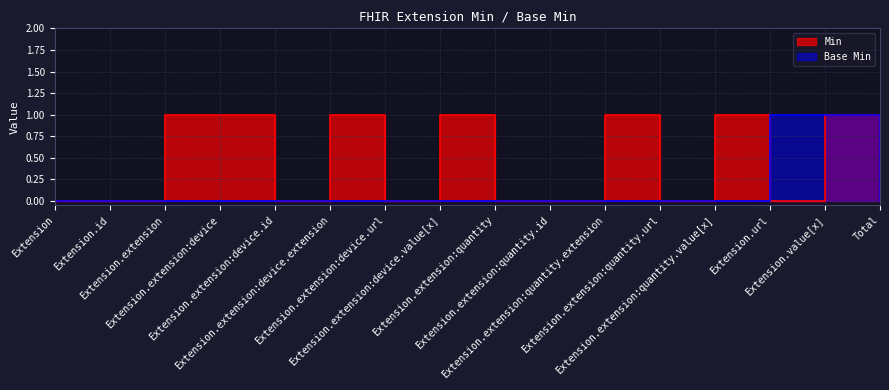

What is the difference between the Base Min values at Extension.value[x] and Extension.extension:device.url?

1